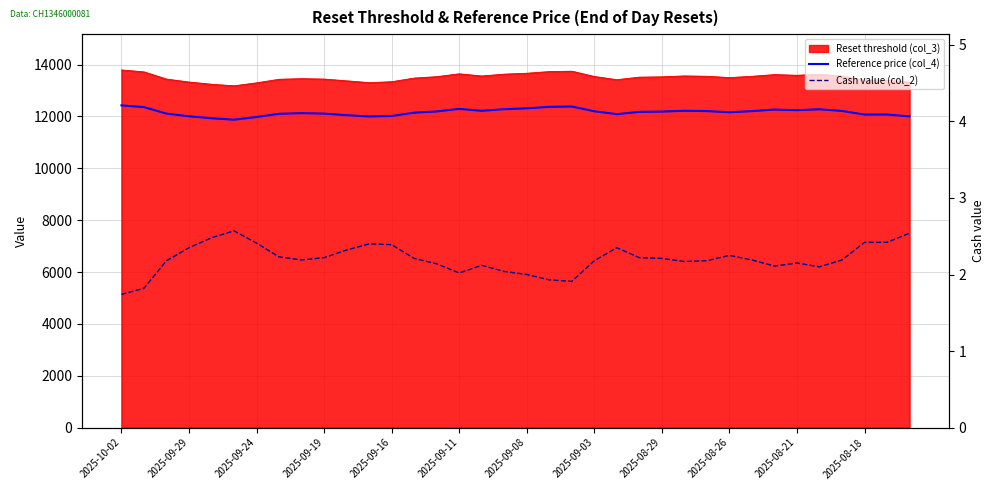

At which label does Reference price (col_4) reach its peak?

2025-10-02